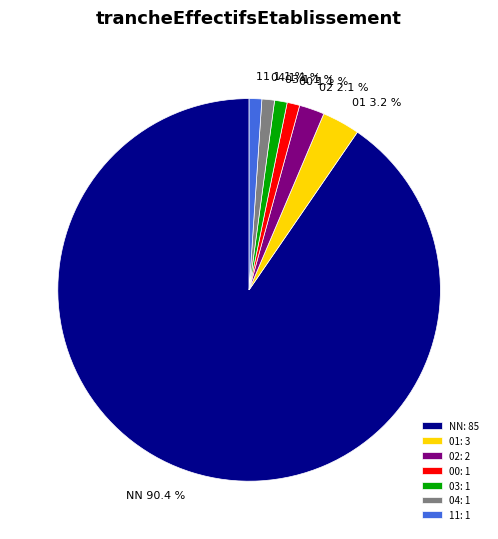

Is there a majority slice in this chart?

Yes